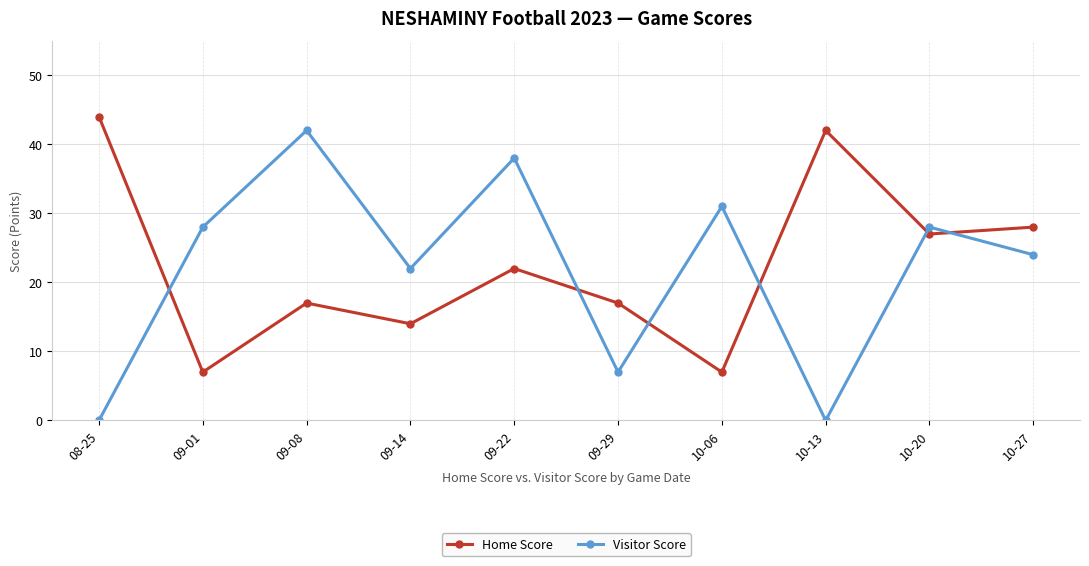

The value of Home Score at 08-25 is 69. True or false?

False